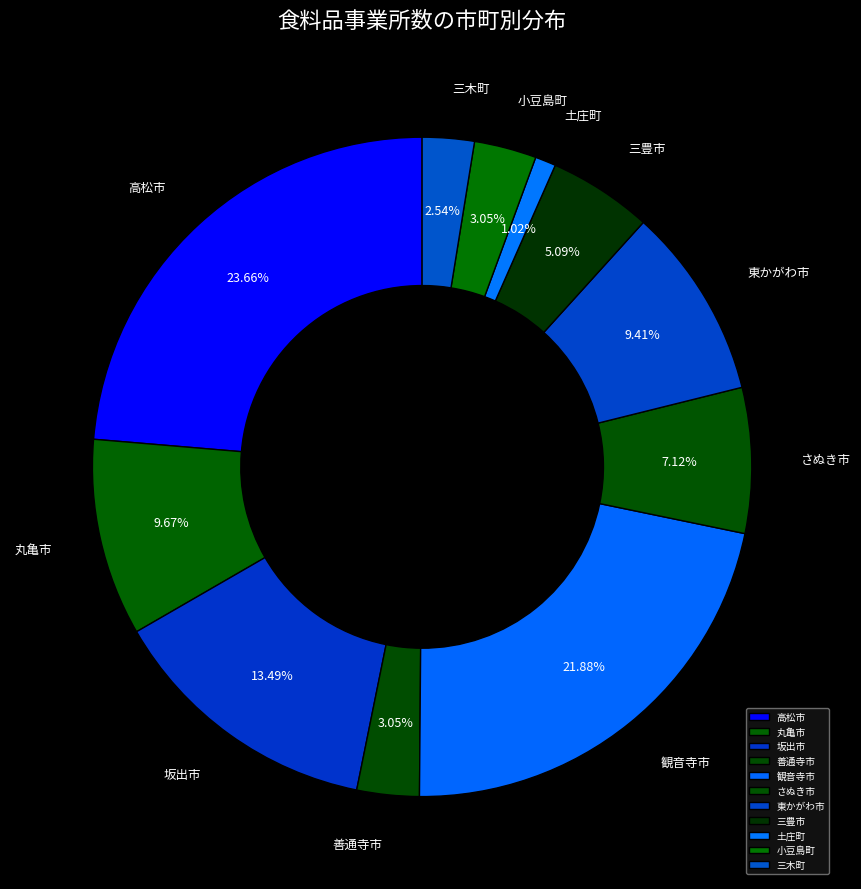

Is there a majority slice in this chart?

No